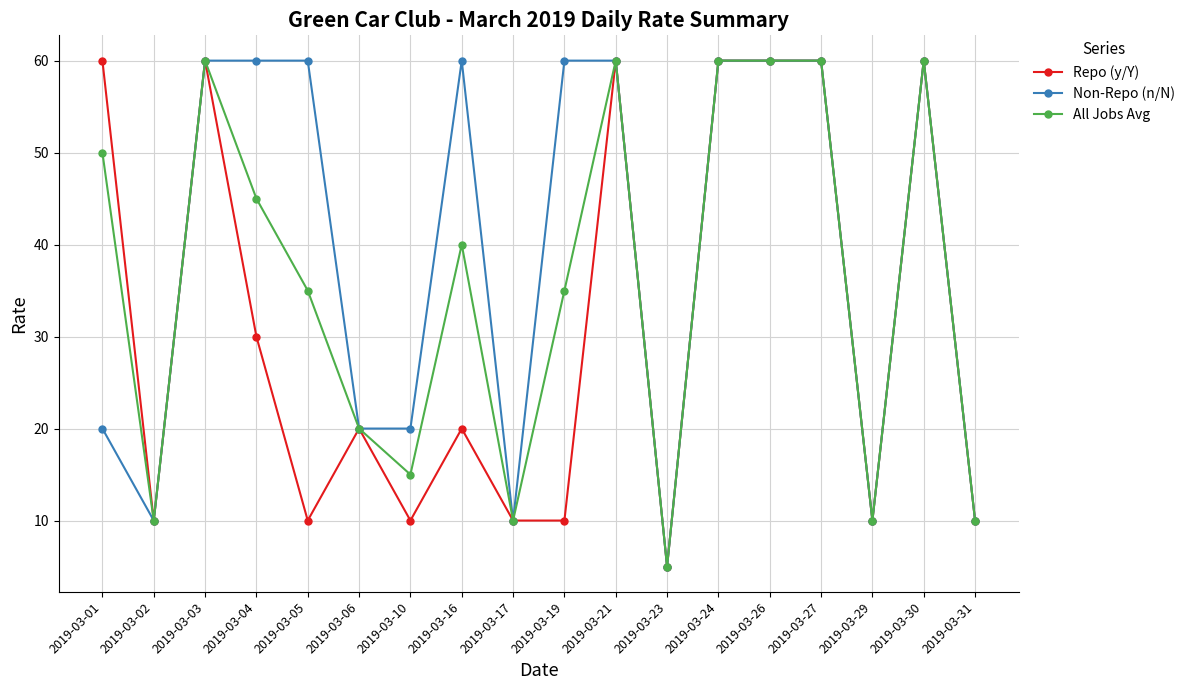

What are all the series names shown in the legend?

Repo (y/Y), Non-Repo (n/N), All Jobs Avg